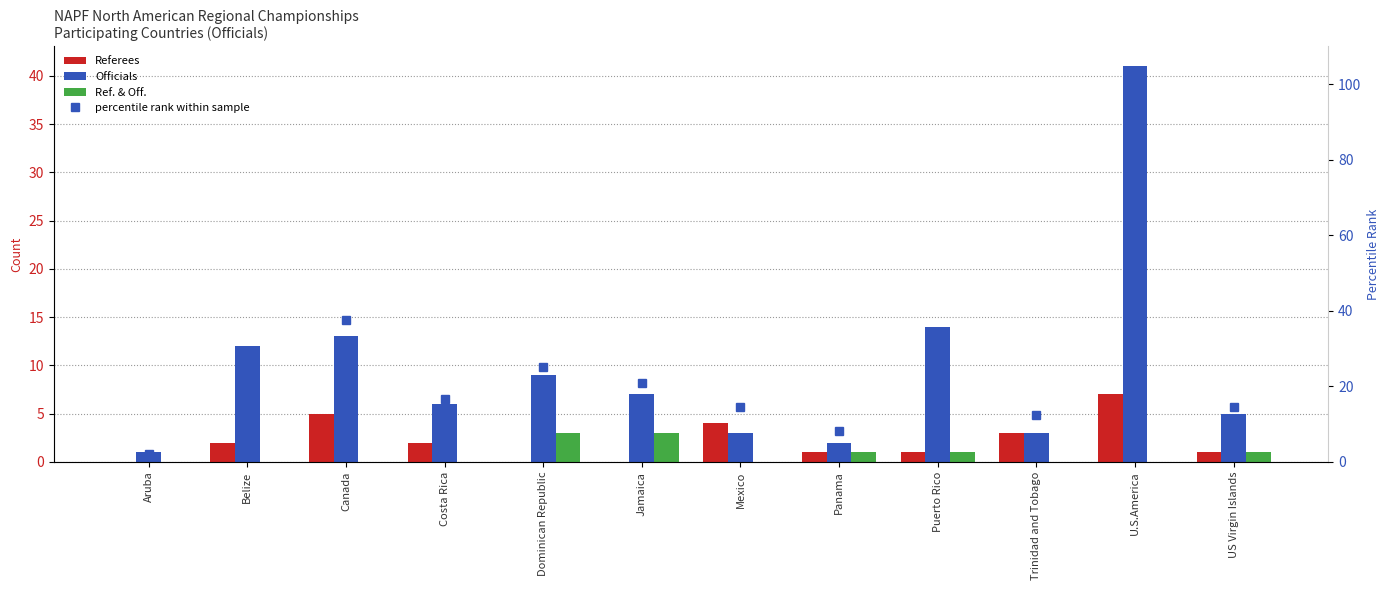

Read the percentile rank within sample value at U.S.America.

100.0